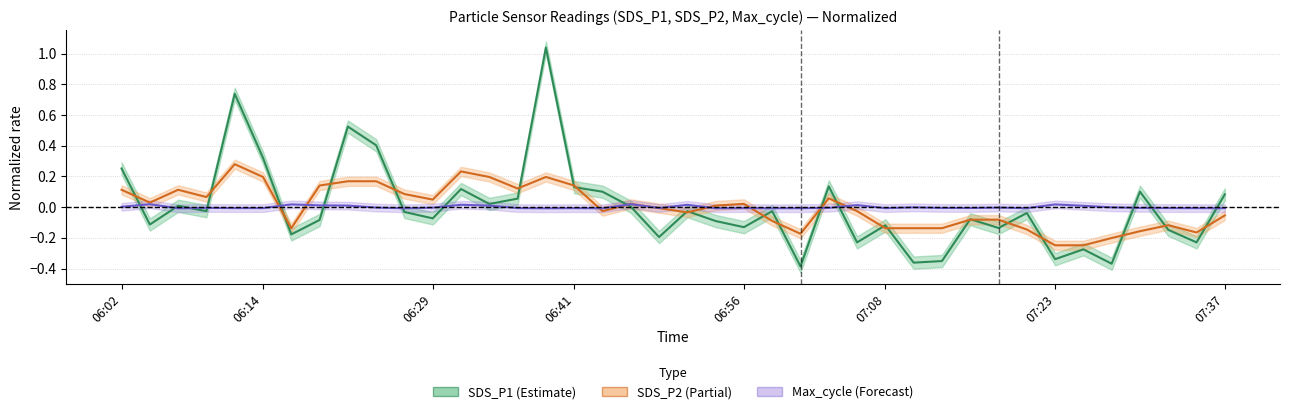

At which category is the sum across all series the highest?

15